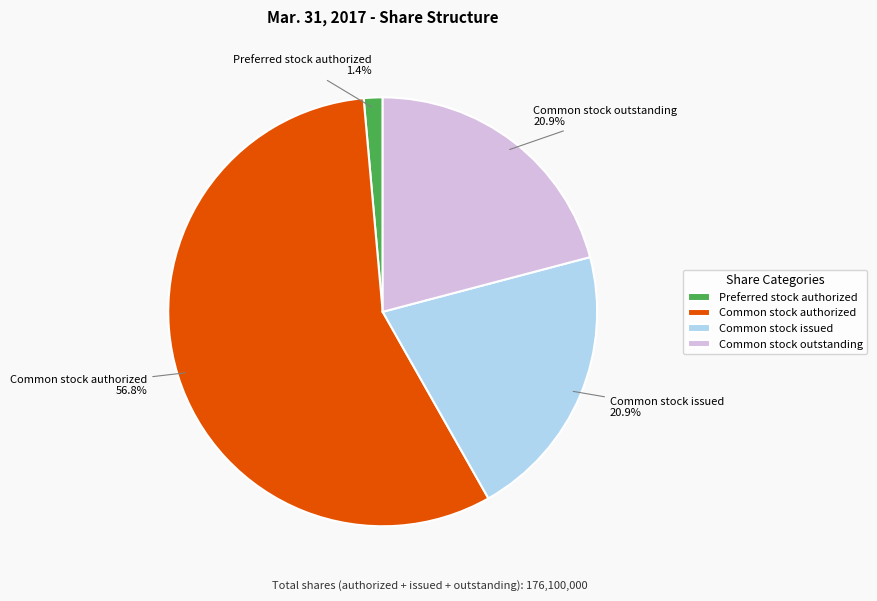

What percentage is the Common stock outstanding slice, to the nearest percent?

21%